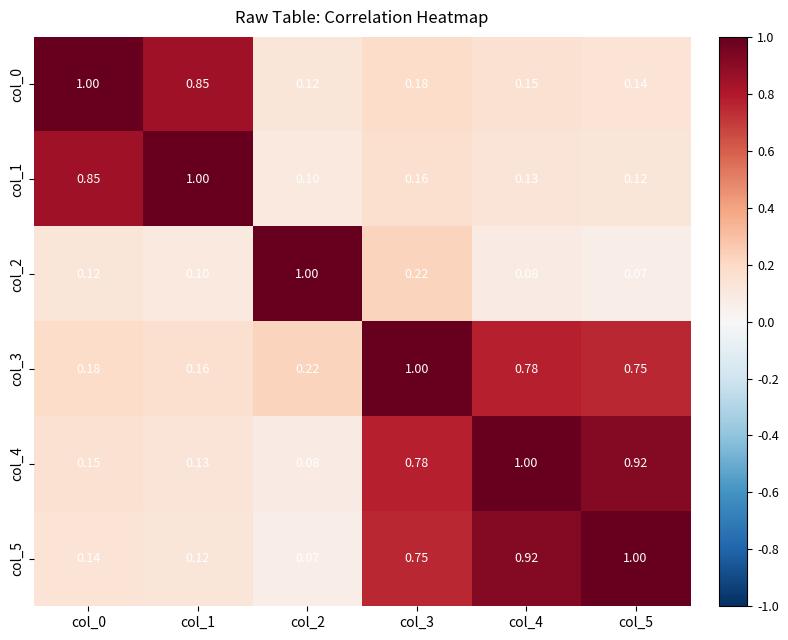

How many categories are shown in the chart?

6